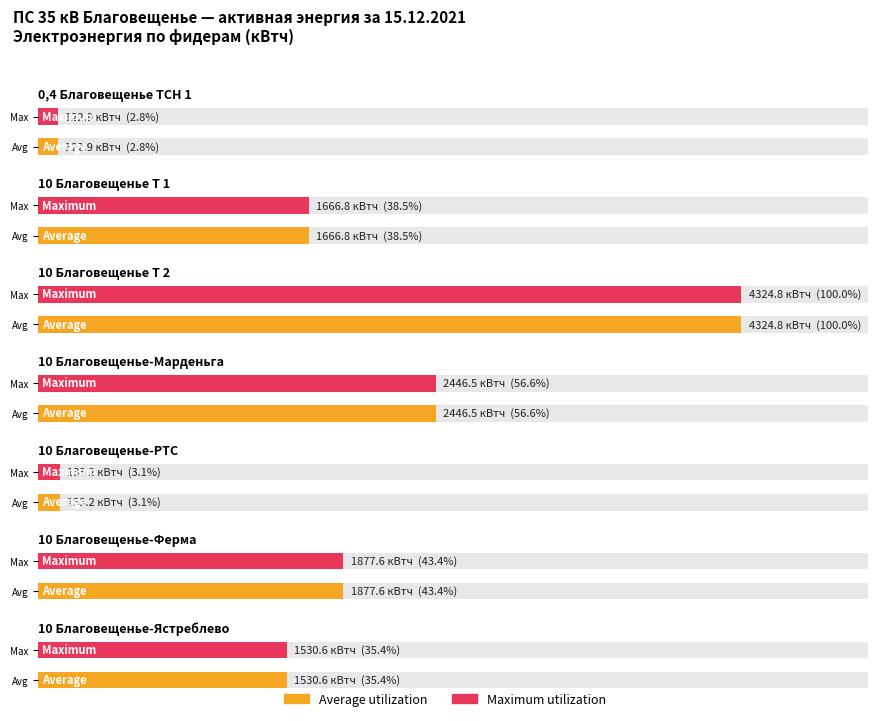

The value of Maximum utilization at 10 Благовещенье-Ястреблево is 1530.6. True or false?

True